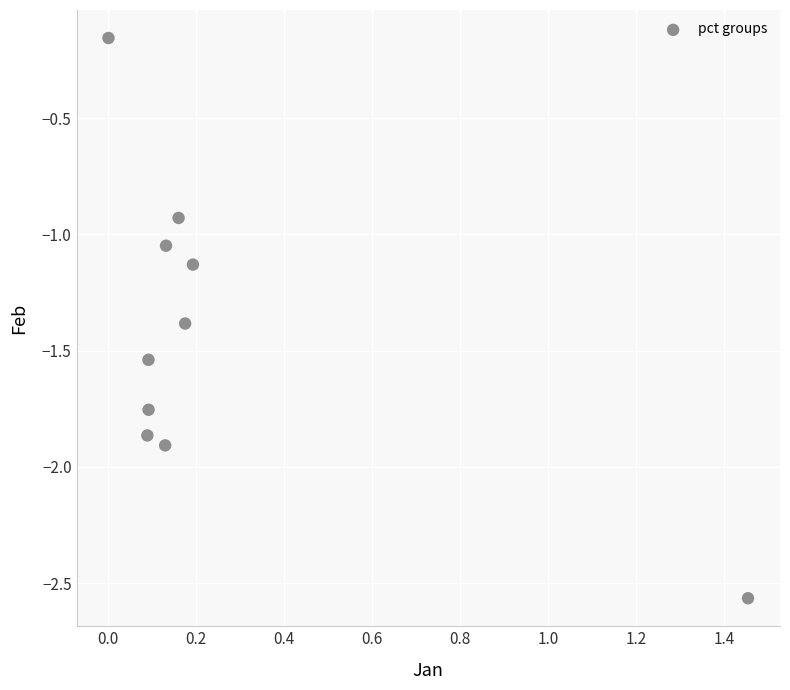

What is the average X value?

0.3